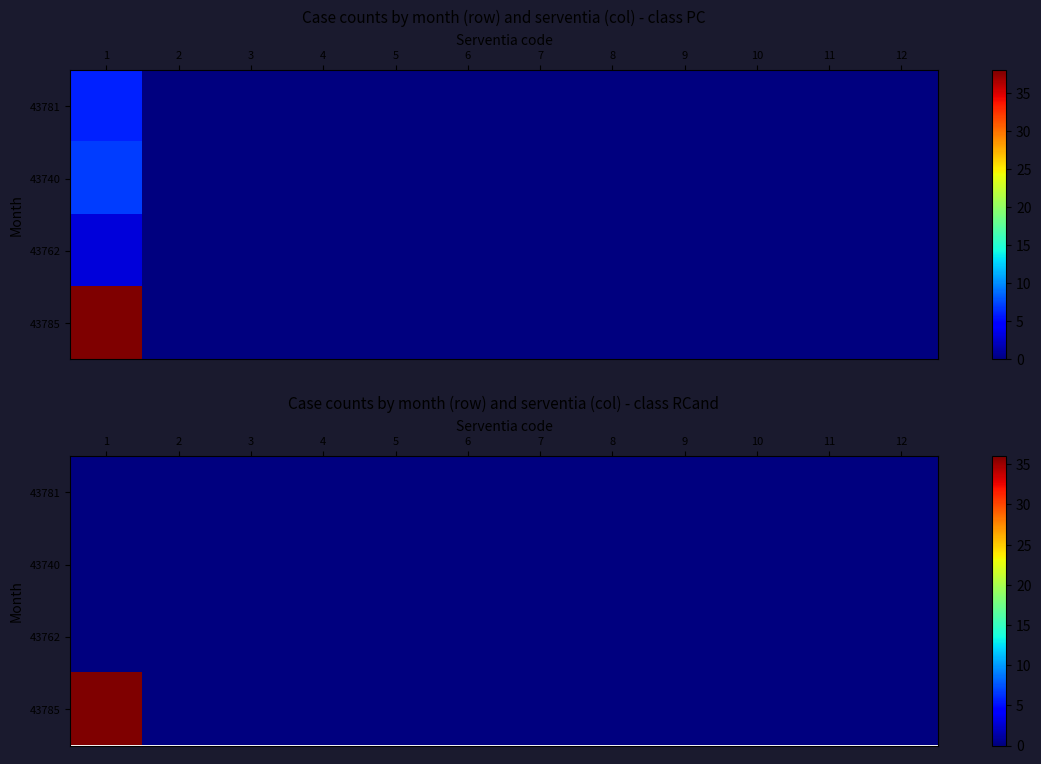

How many positive values does the 43785 series have?

1